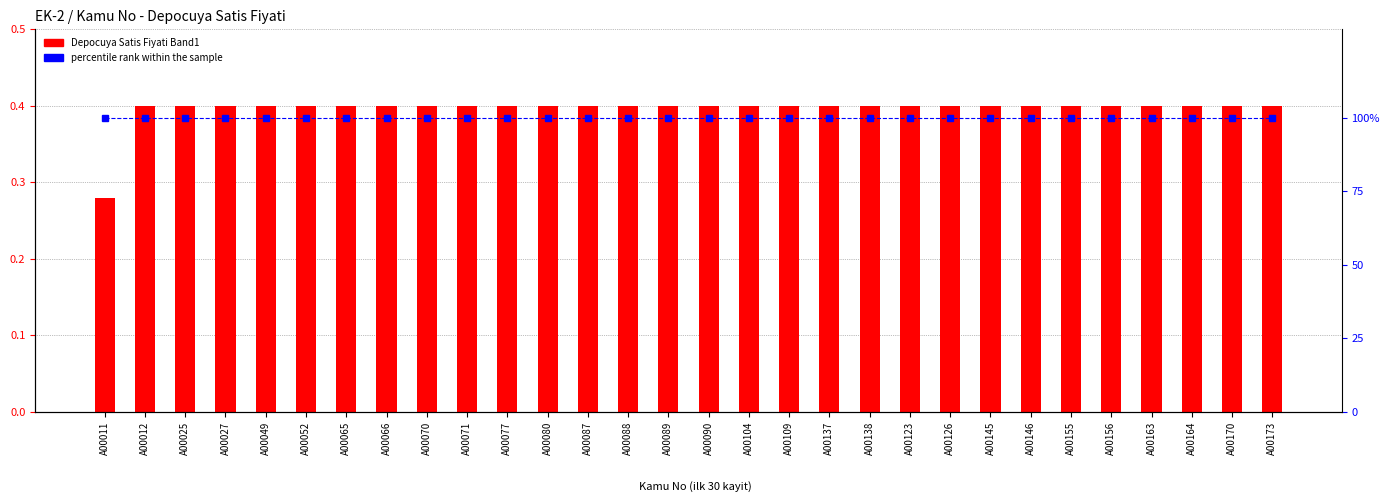

Is it true that Depocuya Satis Fiyati equals 0.4 at A00170?

True